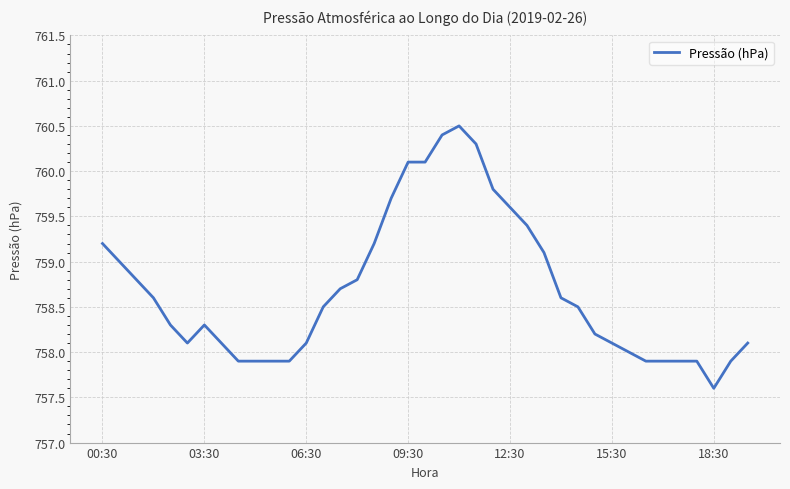

How many lines are shown in the chart?

1